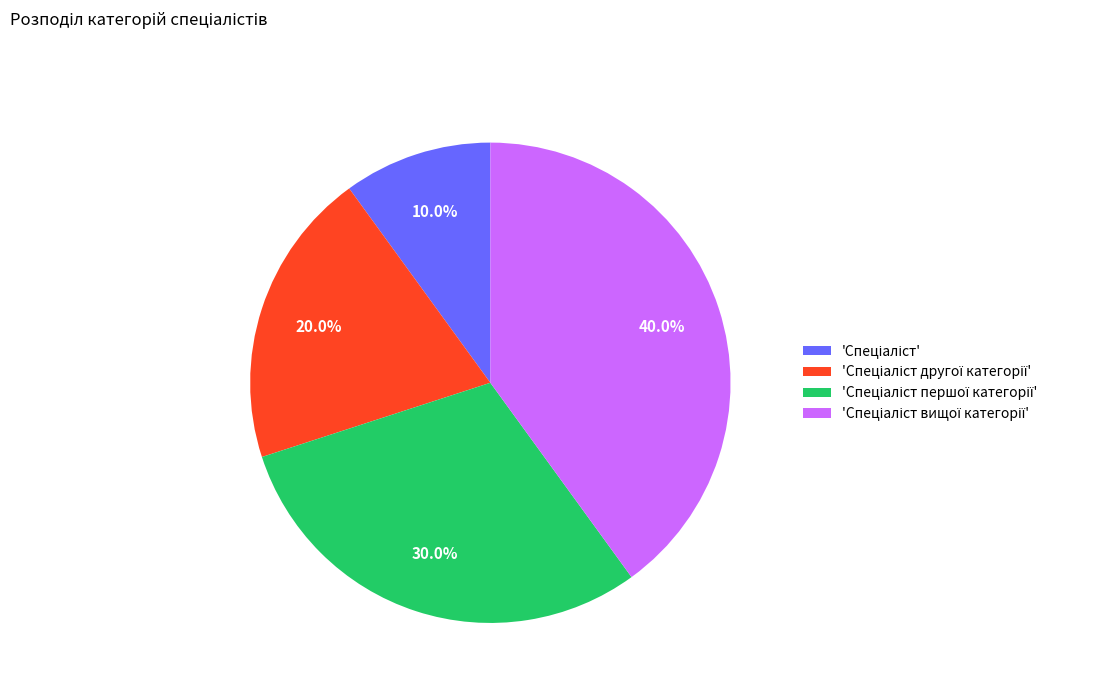

Does any single category account for the majority?

No